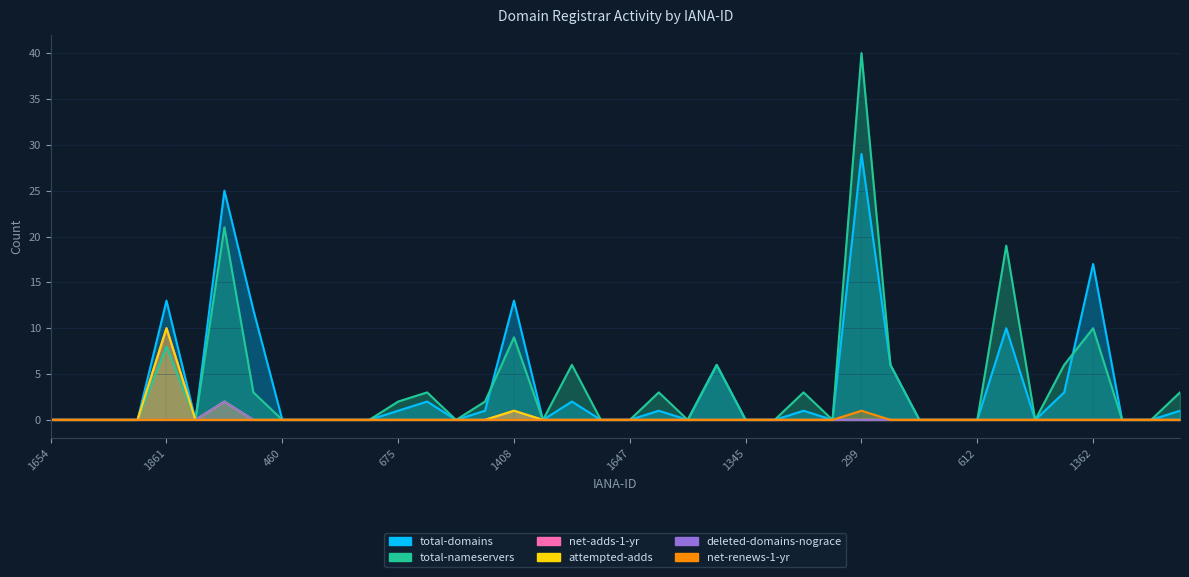

In attempted-adds, how many points are lower than both neighbors (excluding endpoints)?

1